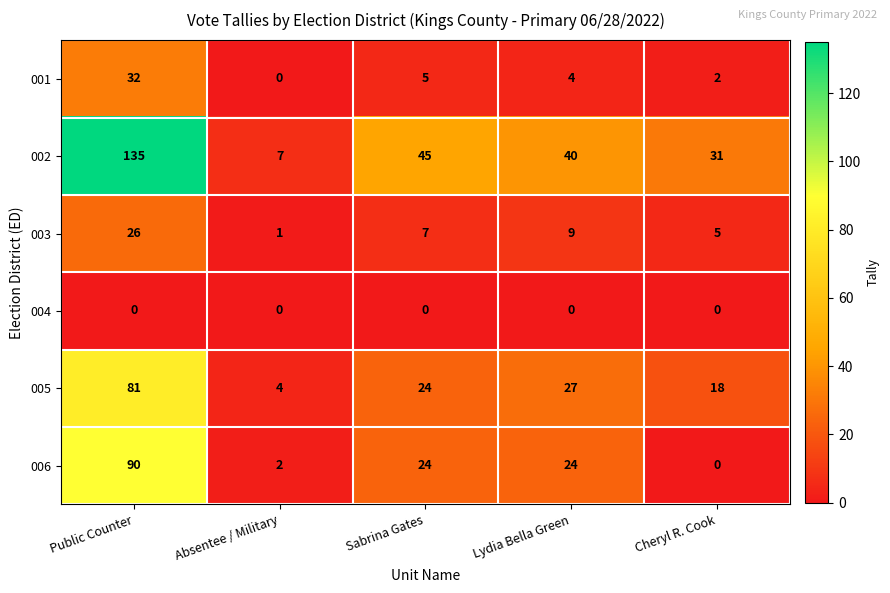

Count the number of data series in this chart.

6